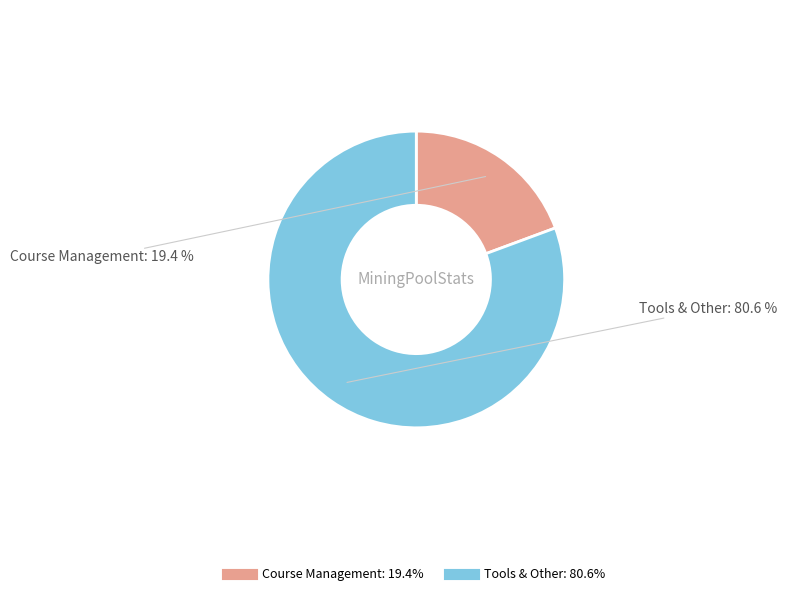

To the nearest percent, what is the combined percentage of Tools & Other and Course Management?

100%